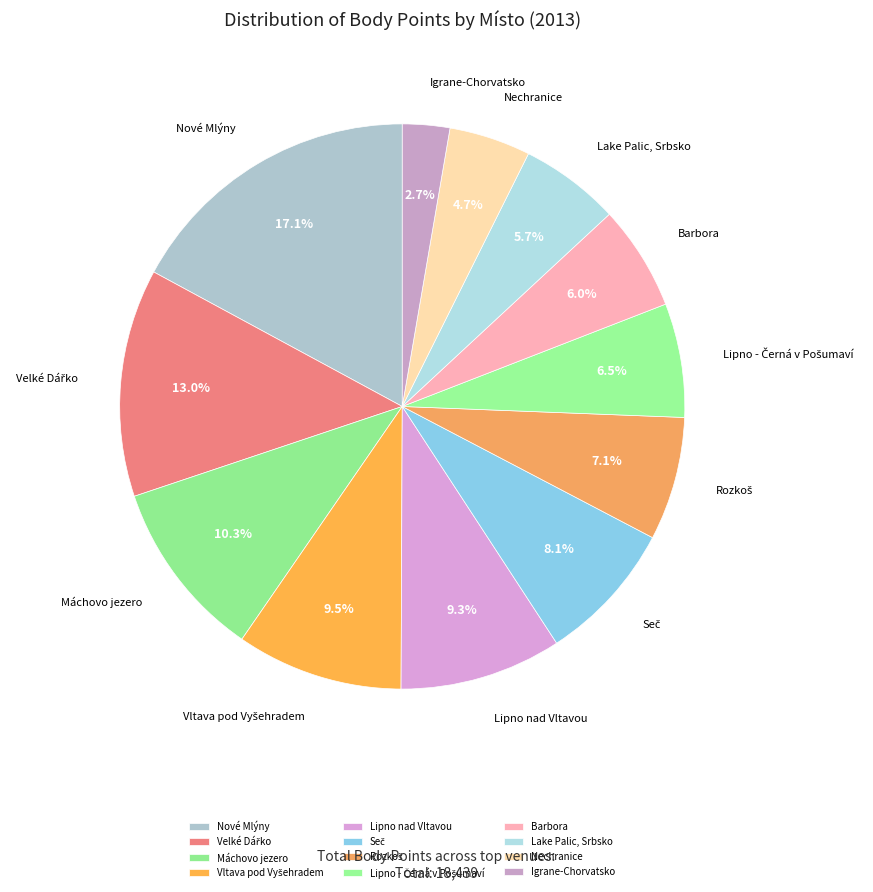

Is there any slice that represents more than half of the pie?

No